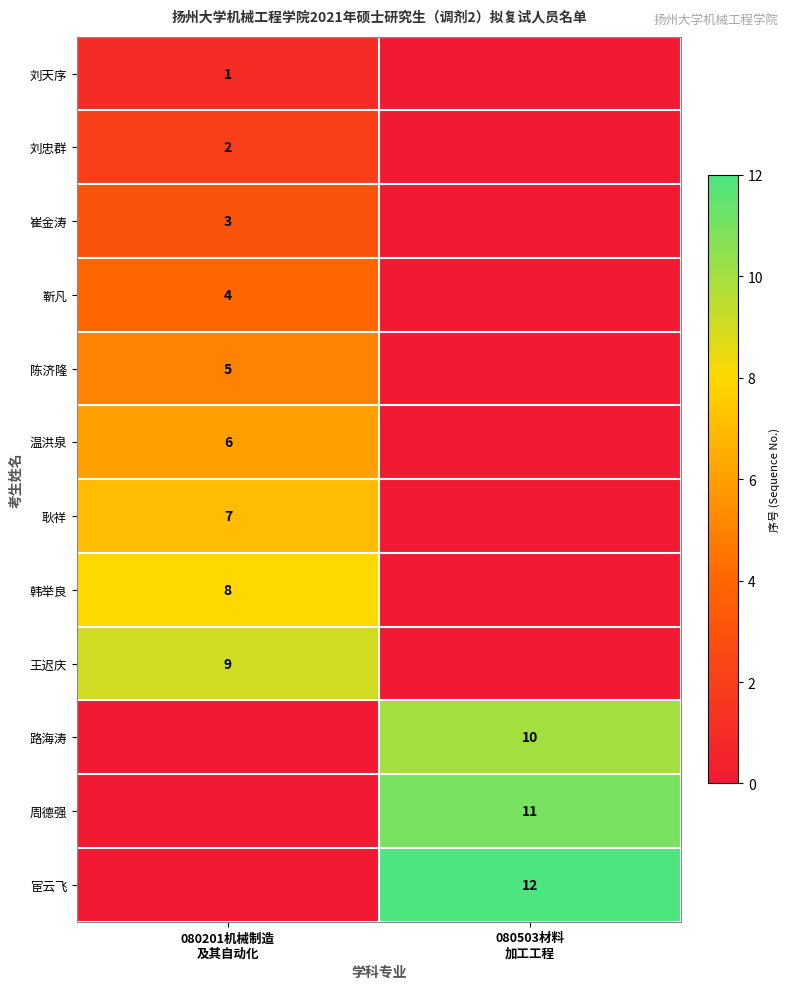

Which label corresponds to the smallest value in the chart?

080503材料
加工工程